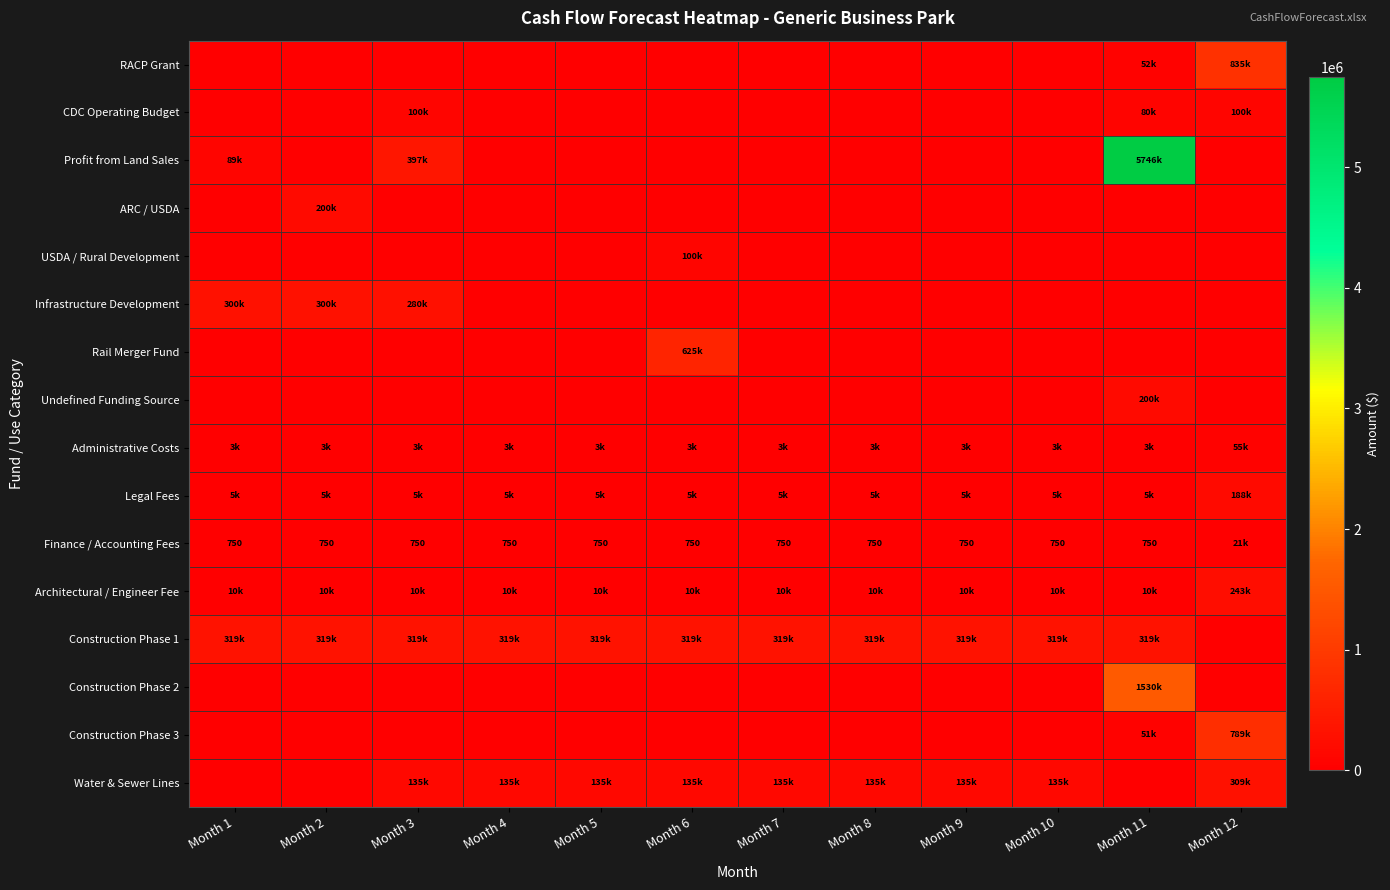

Which series has the largest range (max minus min)?

Profit from Land Sales